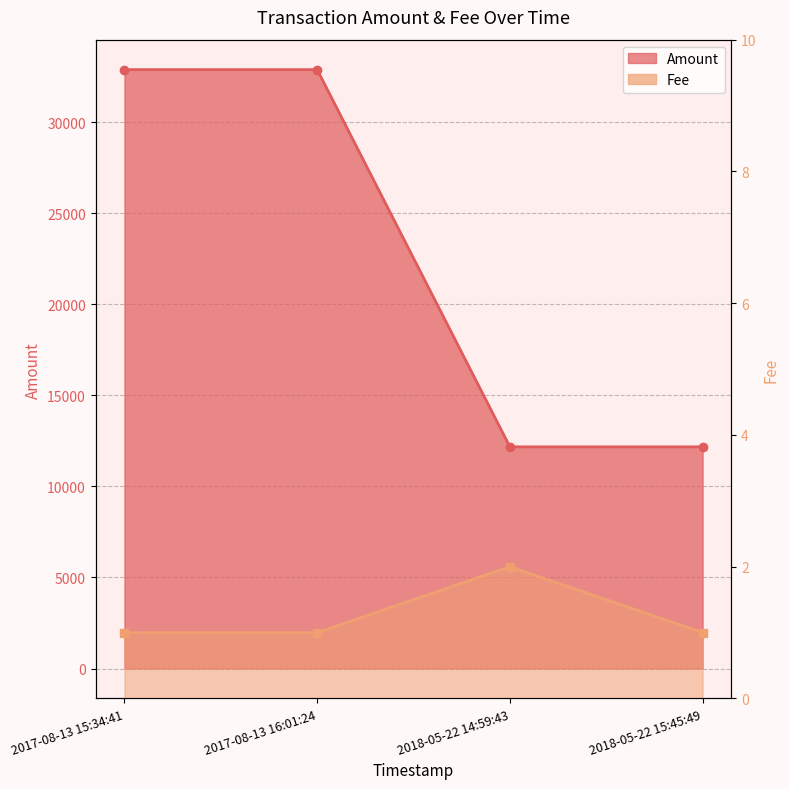

What is the label of the 1st point from the left?

2017-08-13 15:34:41